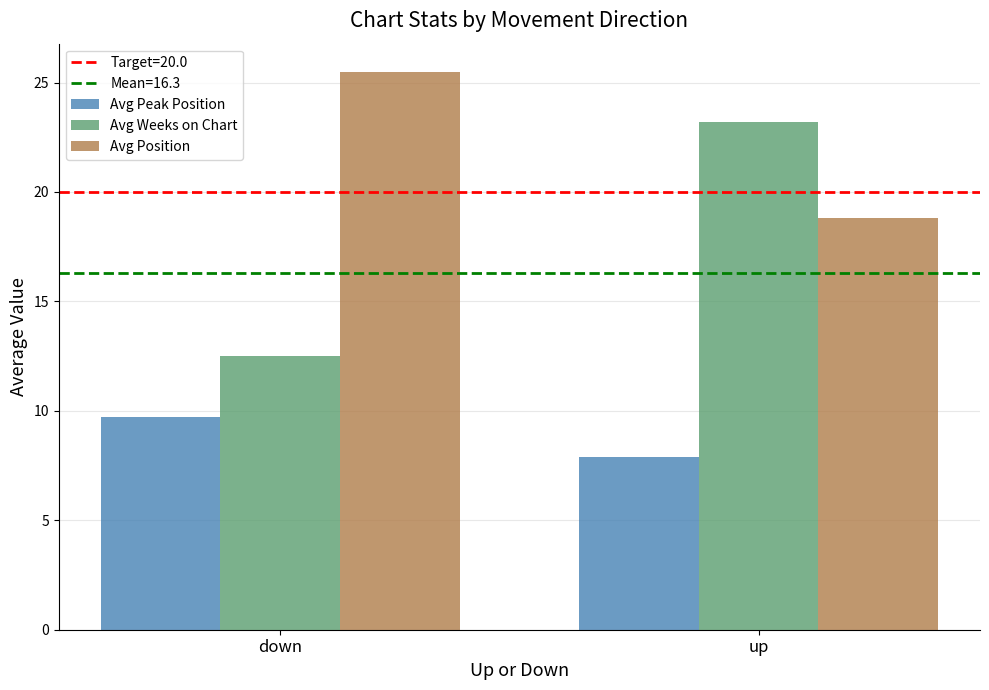

Which category has the lowest value in the Avg Weeks on Chart series?

down